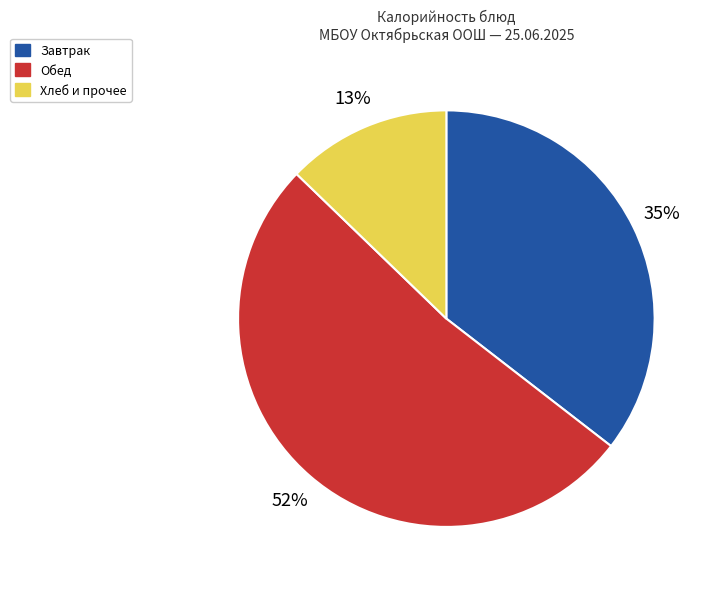

To the nearest percent, what is the average slice percentage?

33%